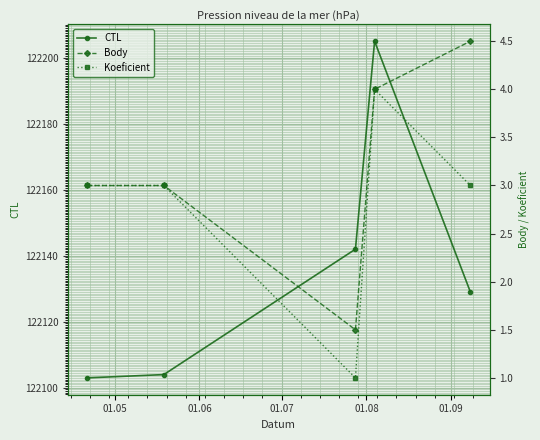

True or false: Koeficient and Body cross at least once.

False